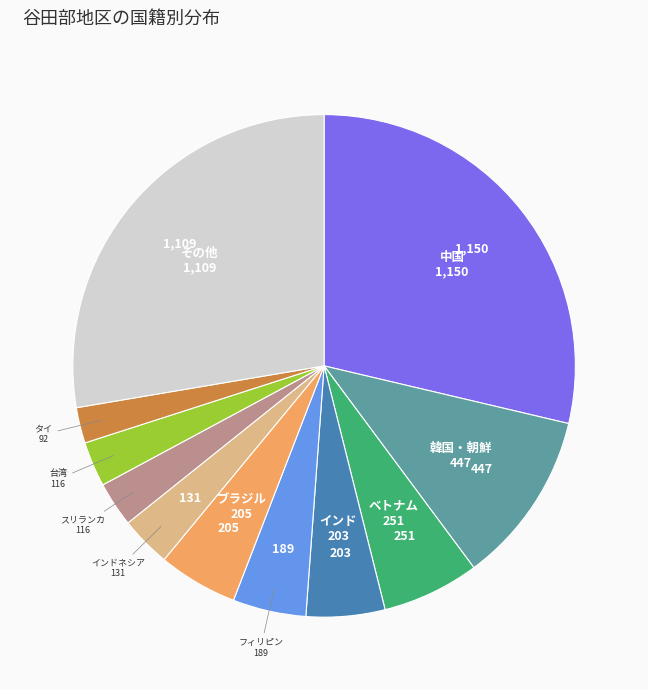

What is the smallest slice in the pie chart?

タイ